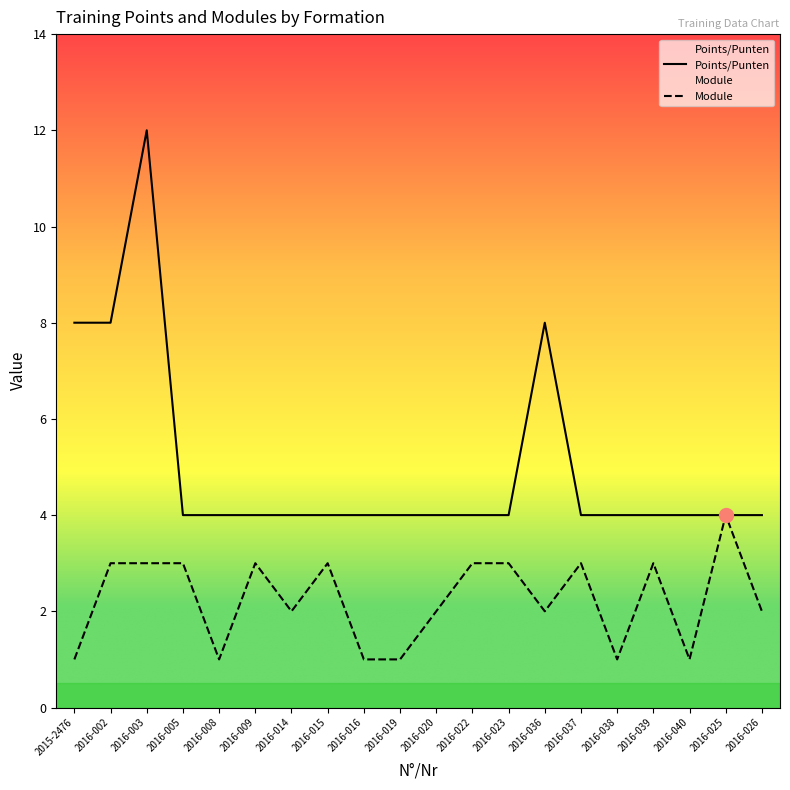

What is the spread (max minus min) of values at 2015-2476?

7